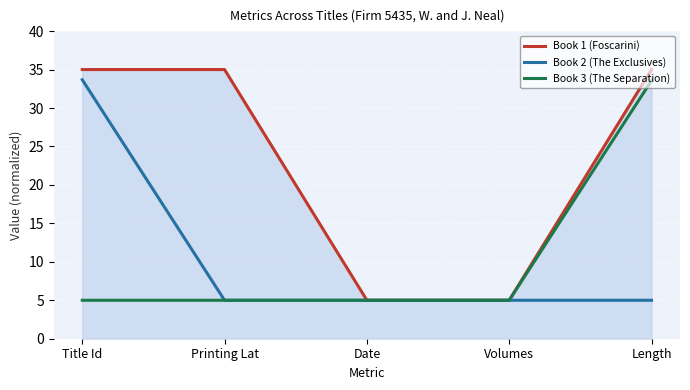

Reading right to left, what are all the values shown in this chart?

Book 1 (Foscarini): 35.0	5.0	5.0	35.0	35.0
Book 2 (The Exclusives): 5.0	5.0	5.0	5.0	33.7
Book 3 (The Separation): 33.6	5.0	5.0	5.0	5.0